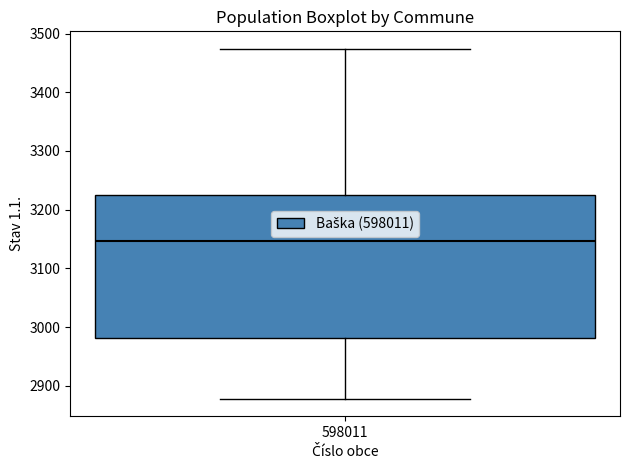

Transcribe this box plot: give where the median line is, the range the box spans, and where the two whiskers end, as read against the y-axis. The values are not printed on the chart, so give them approximately, as read against the axis.

median 3150, box 2980 to 3230, whiskers 2880 to 3470